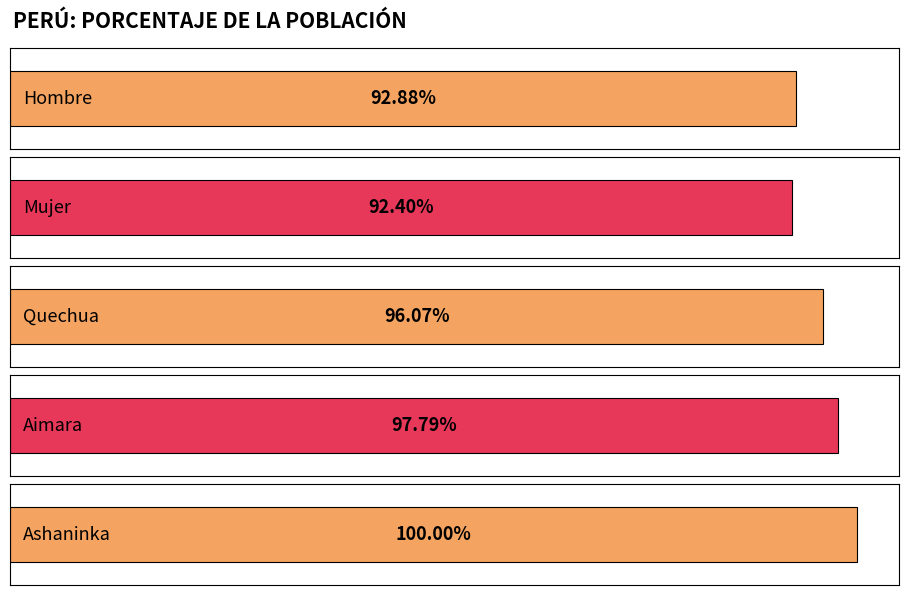

What is the ratio of the value at Hombre to the value at Aimara?

0.9